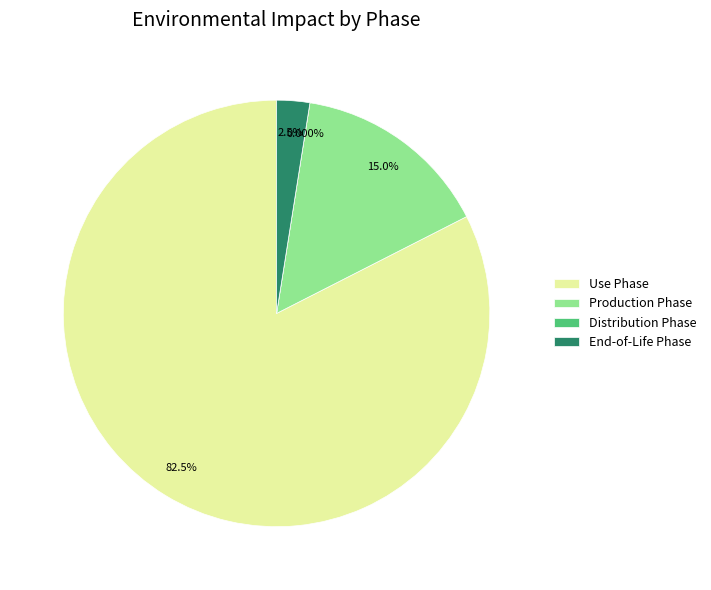

To the nearest percent, what portion does 20 represent?

3%